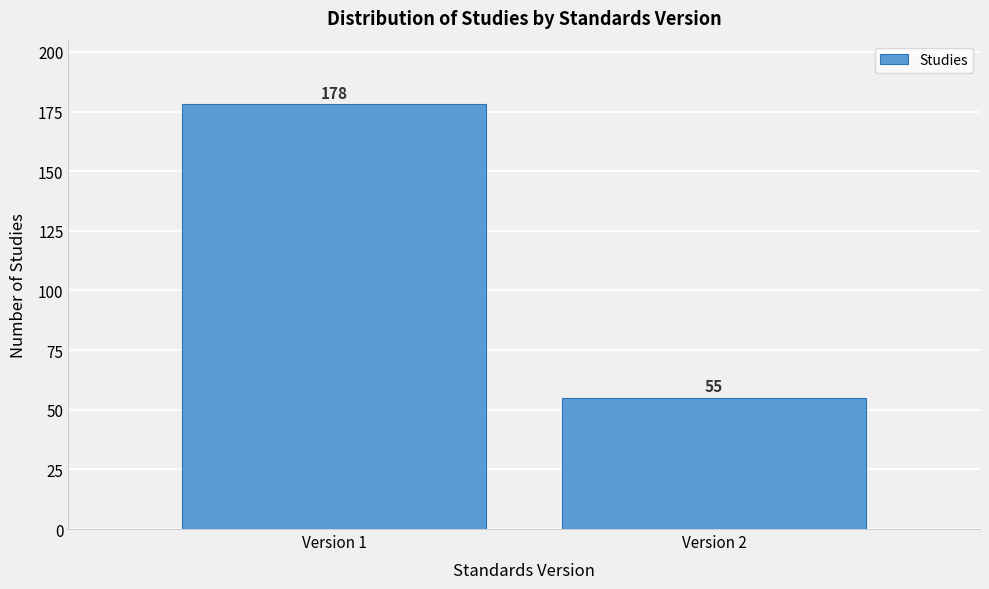

Reading right to left, list all the values displayed in this chart.

Version 2=55	Version 1=178